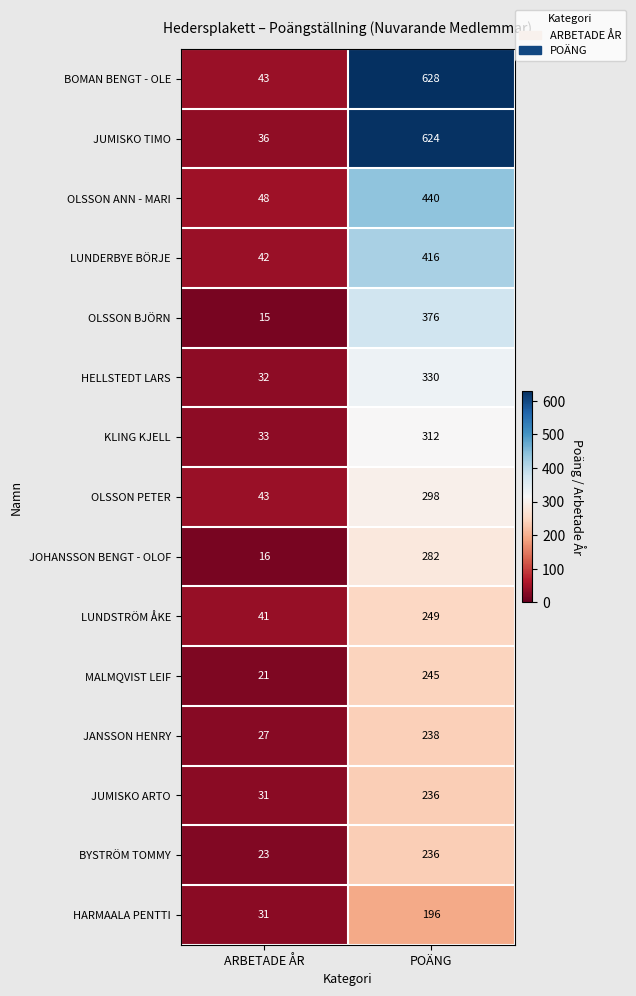

What is the greatest value displayed?

628